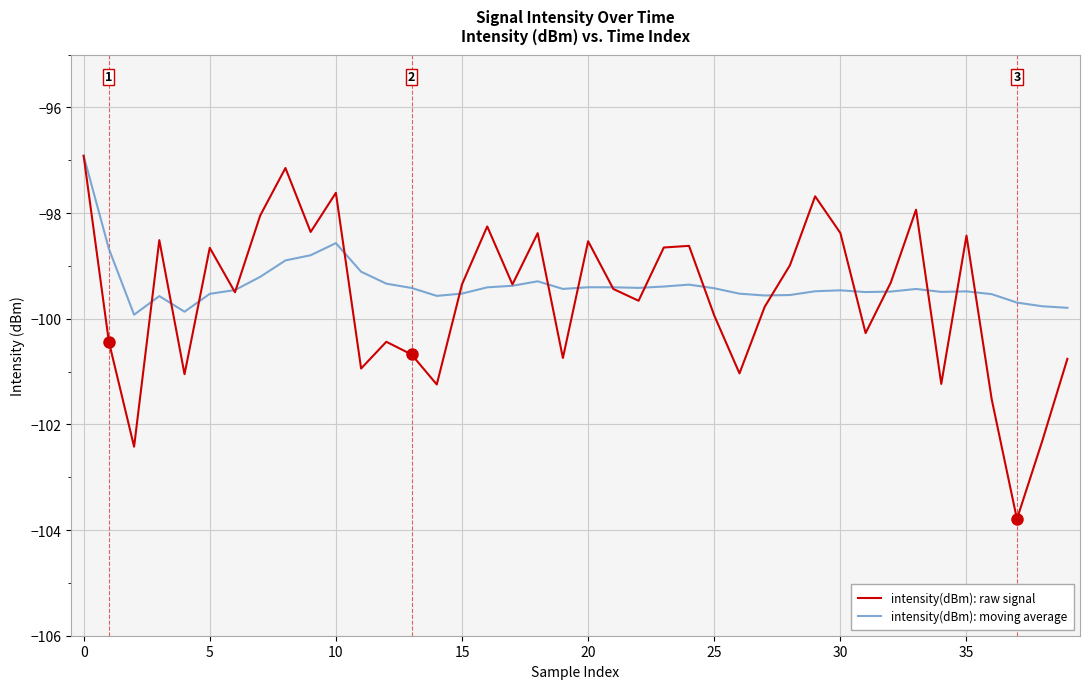

Which series has the widest spread of values?

intensity(dBm): raw signal